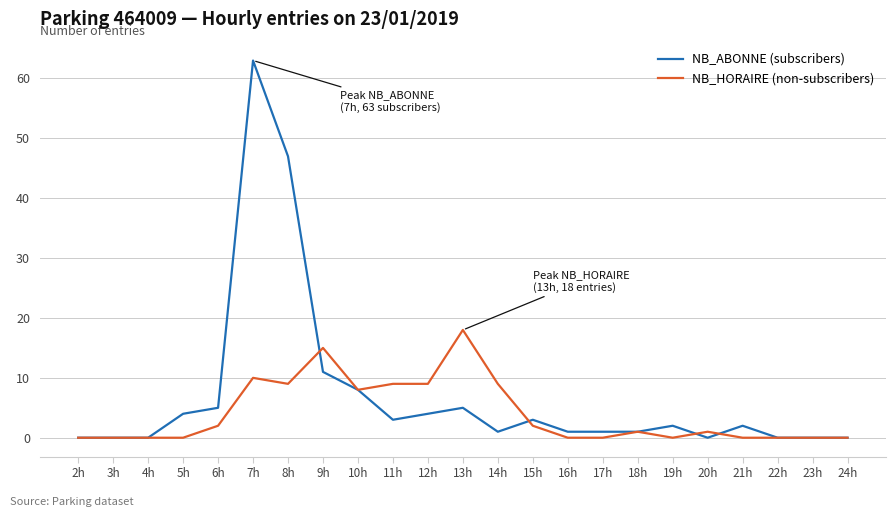

At which category is the sum across all series the highest?

7h